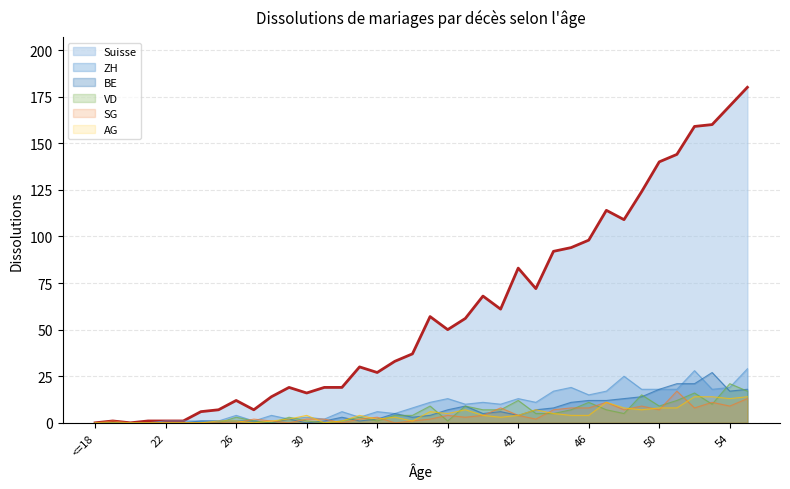

What is the label of the 8th point from the left?

25